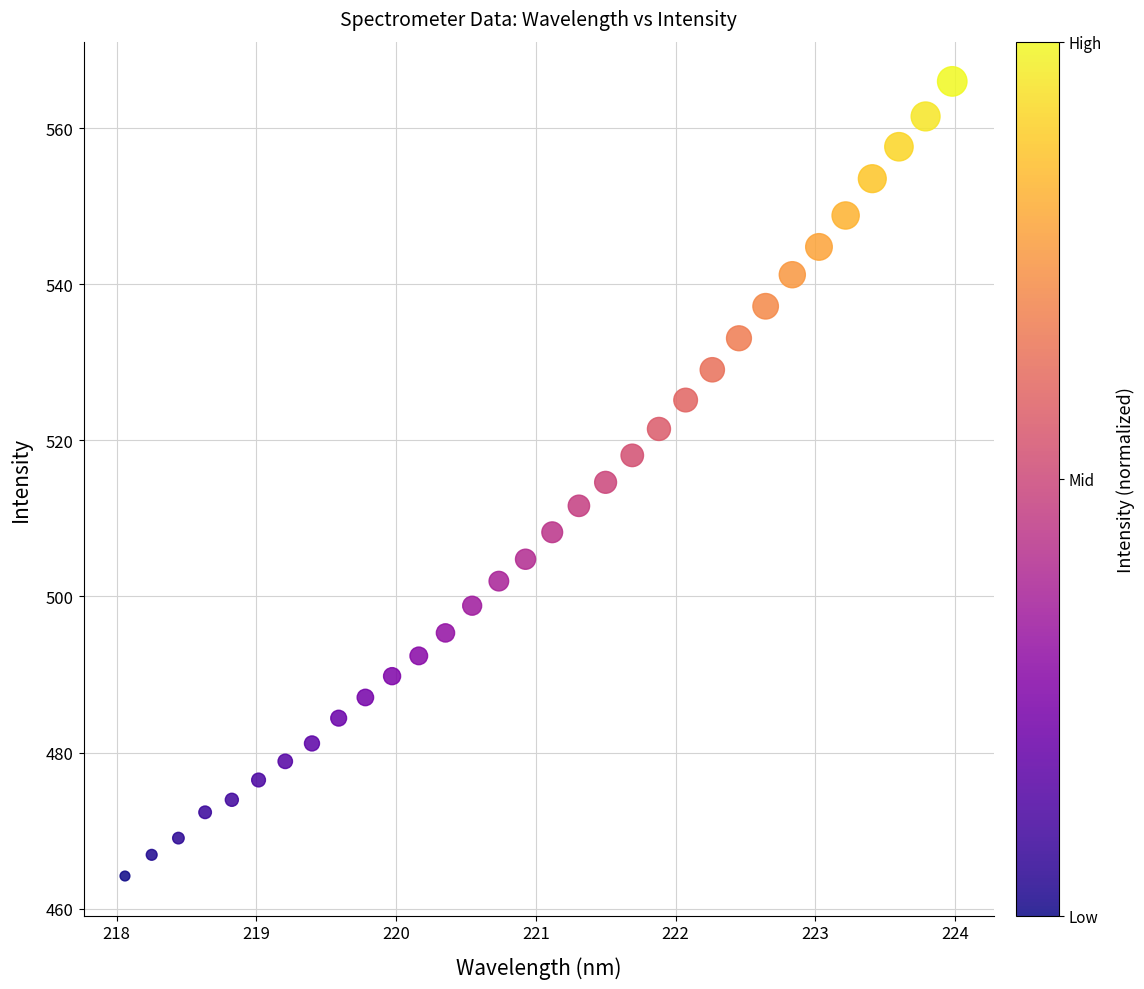

What is the range of X values (max minus min)?

5.9